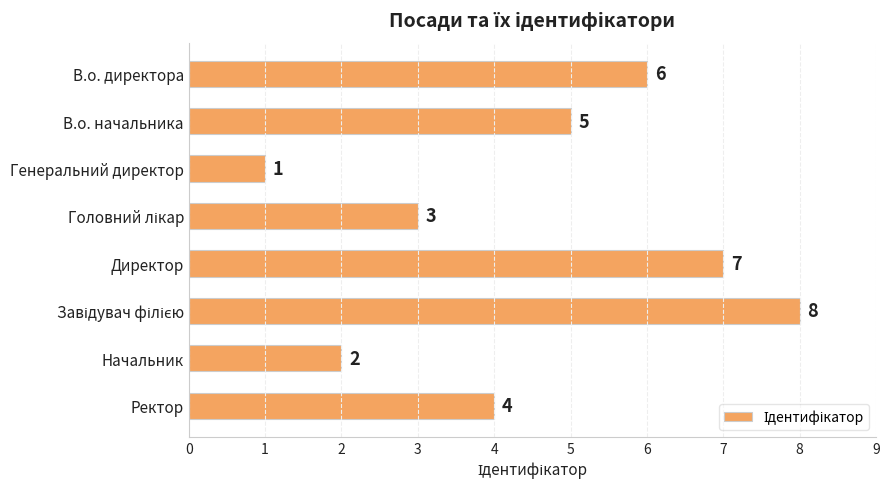

What is the sum of the values at Начальник and Директор?

9